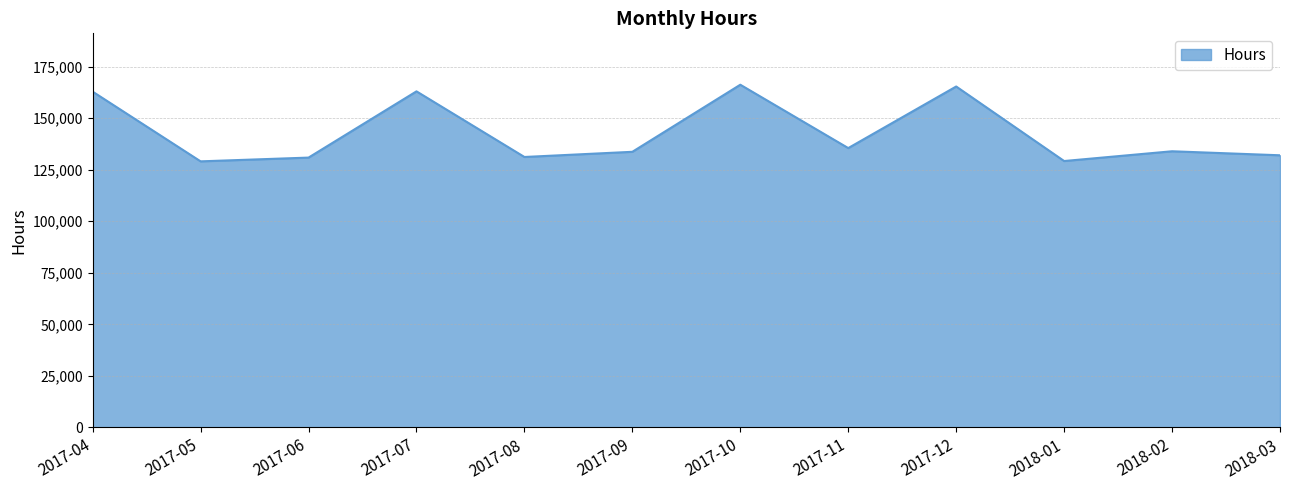

Does the chart have visible grid lines?

Yes